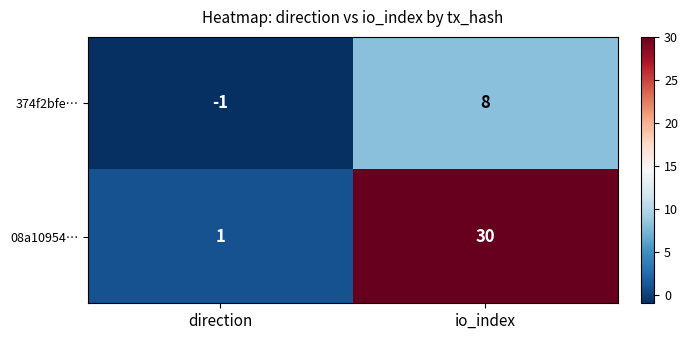

What is the approximate value of 08a10954… at io_index, to the nearest 5?

30